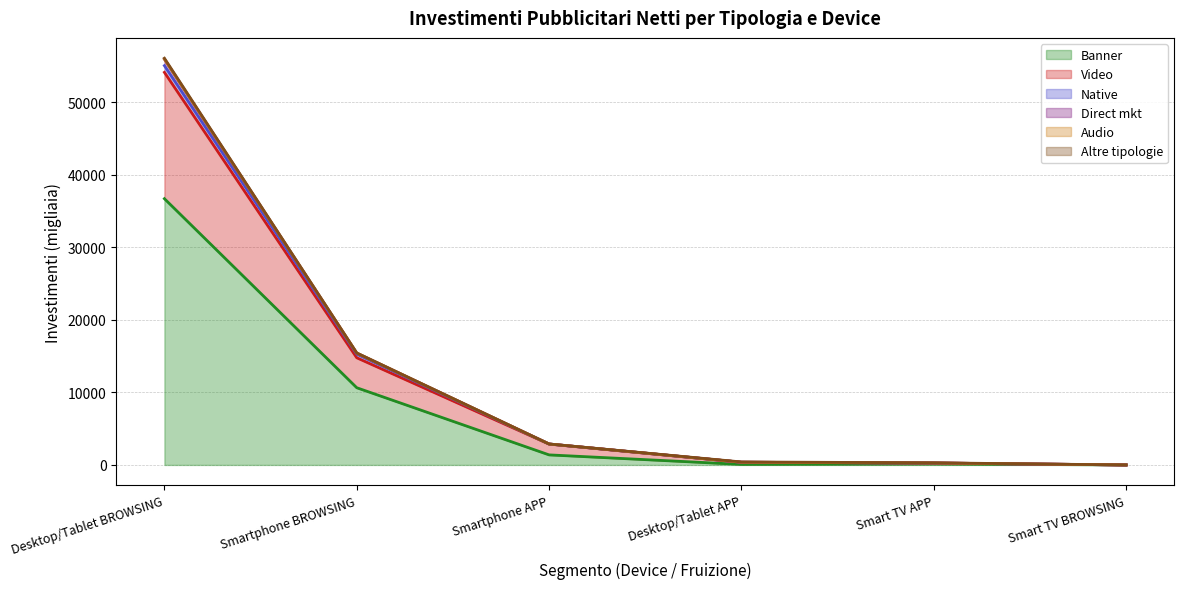

What is the maximum value shown in the chart?

56055.1